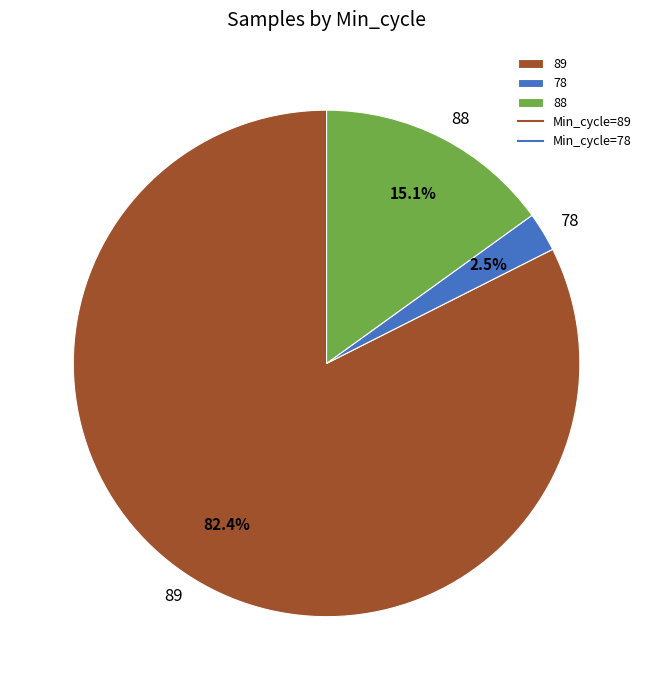

Is 89 the majority of the pie?

Yes